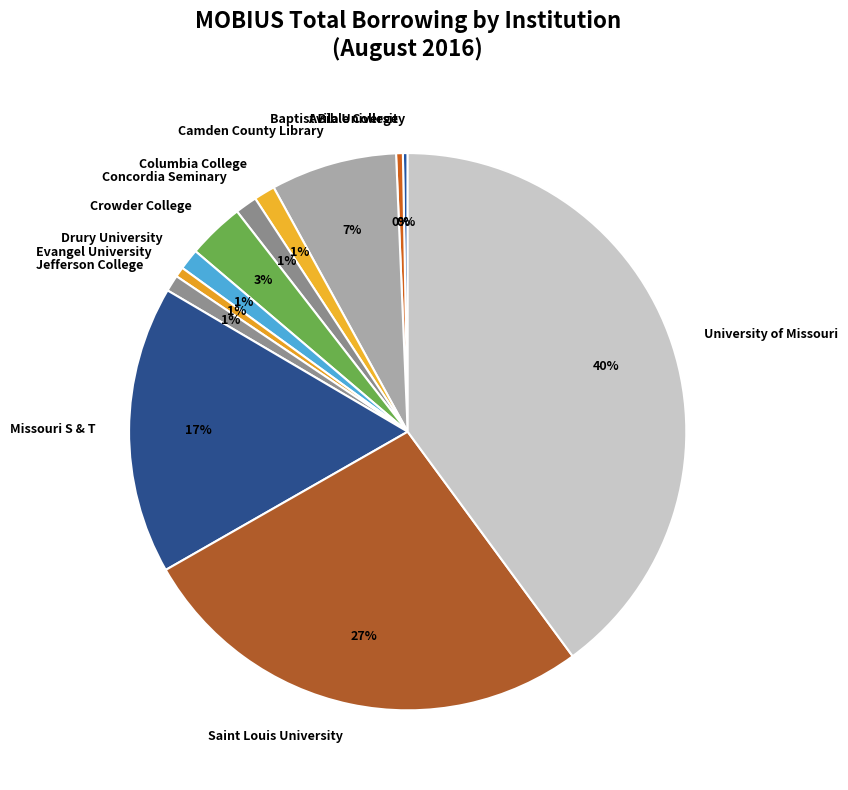

Does Missouri S & T account for over 50% of the chart?

No